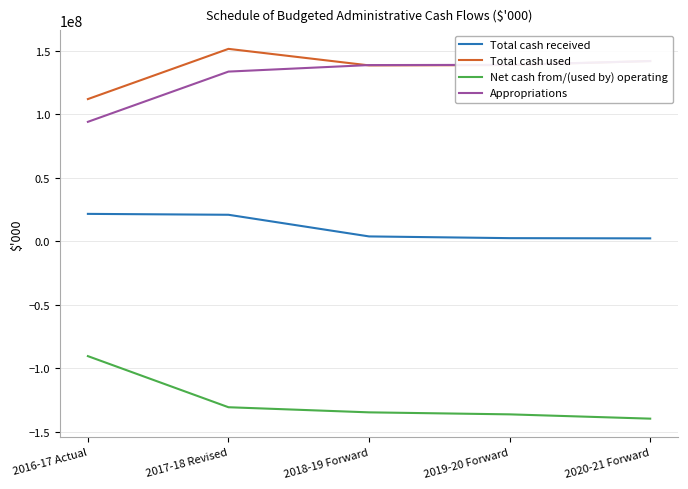

Is it true that Total cash used equals 141999225 at 2020-21 Forward?

True